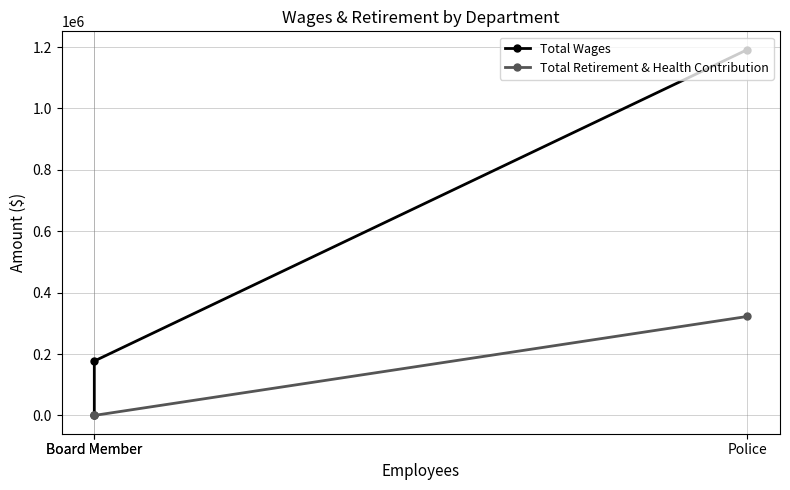

Which category has the highest value in the Total Retirement & Health Contribution series?

Police